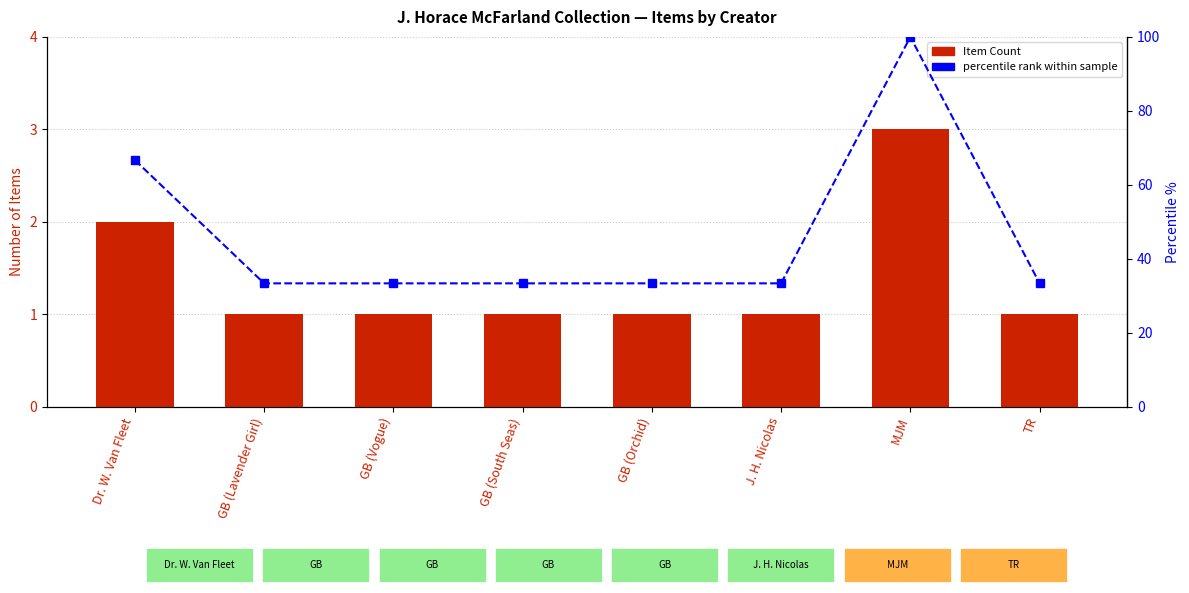

What is the approximate value of percentile rank within sample at GB (Lavender Girl)?

33.3